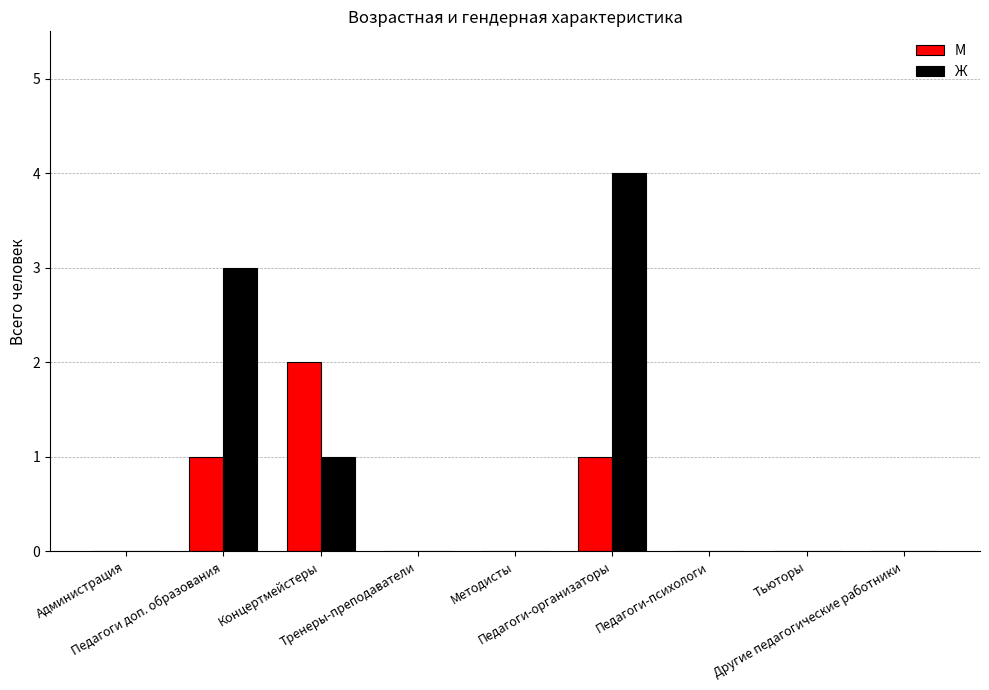

Is it true that М equals 0 at Тьюторы?

True